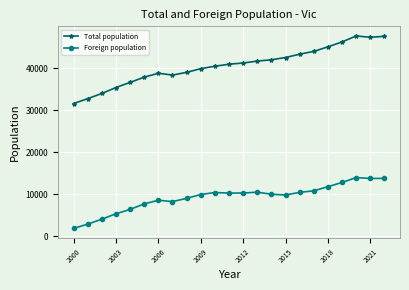

At how many categories does at least one series exceed 3903?

23